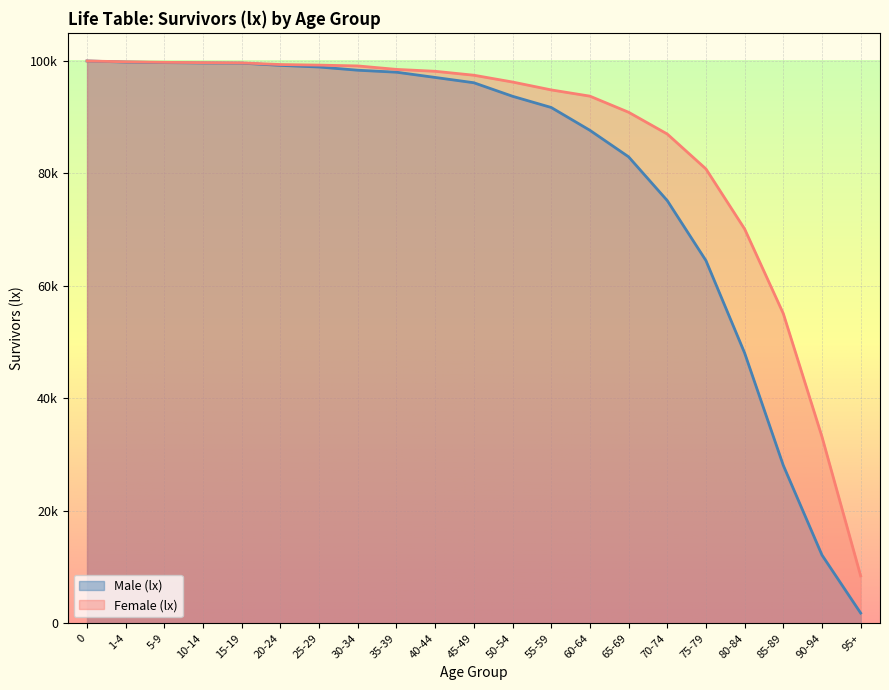

Reading left to right, what are all the values shown in this chart?

lx_male: 100000	99803	99709	99644	99614	99214	98925	98354	98002	97069	96127	93722	91727	87670	82957	75172	64505	48074	28083	12140	1824
lx_female: 100000	99853	99756	99699	99657	99366	99262	99116	98501	98164	97465	96256	94853	93743	90882	87010	80804	70130	55084	33178	8438